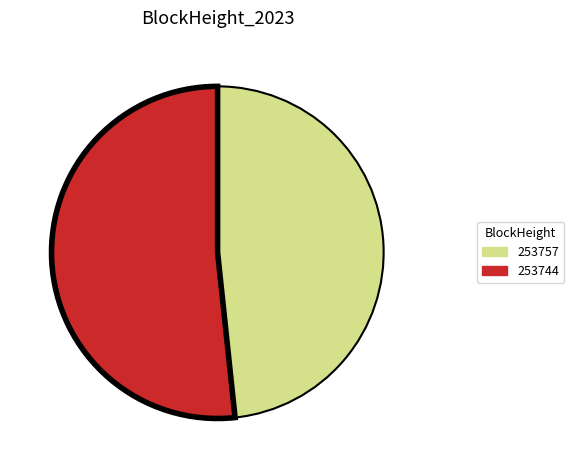

True or false: 253757 accounts for 48% of the total.

True